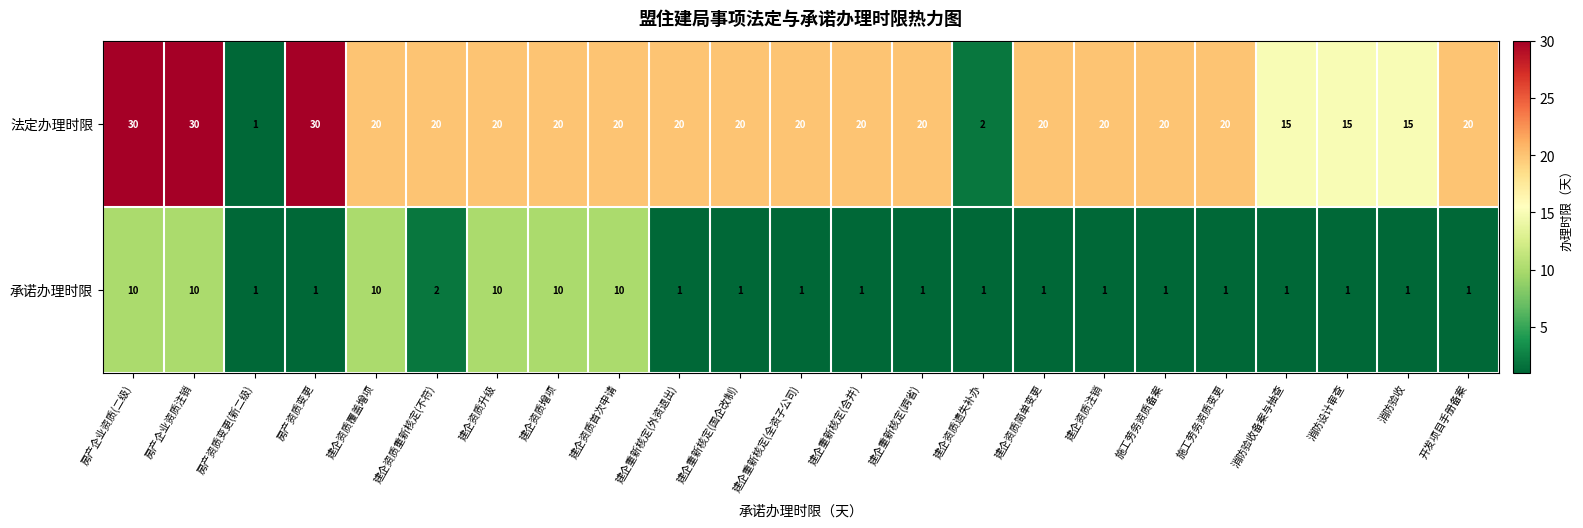

Which series has the largest range (max minus min)?

法定办理时限